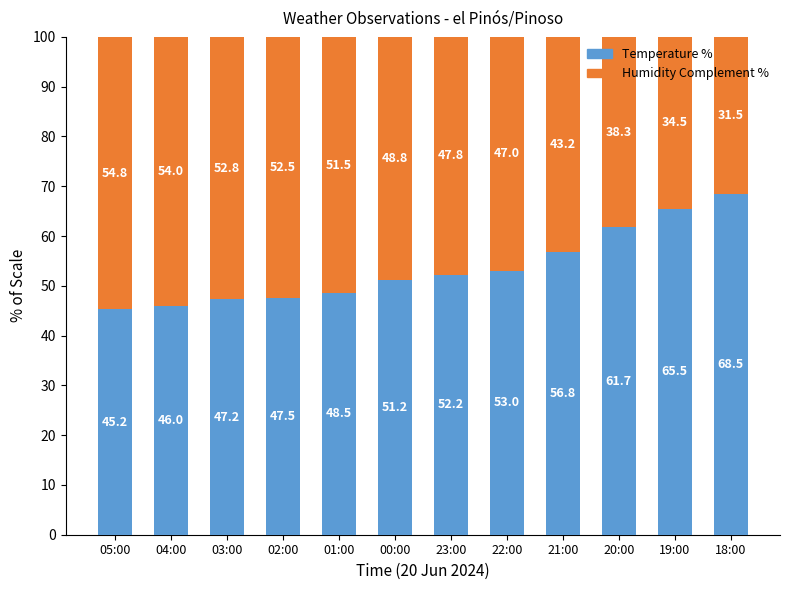

What is the difference between the maximum and second lowest values in the Temperature % series?

22.5